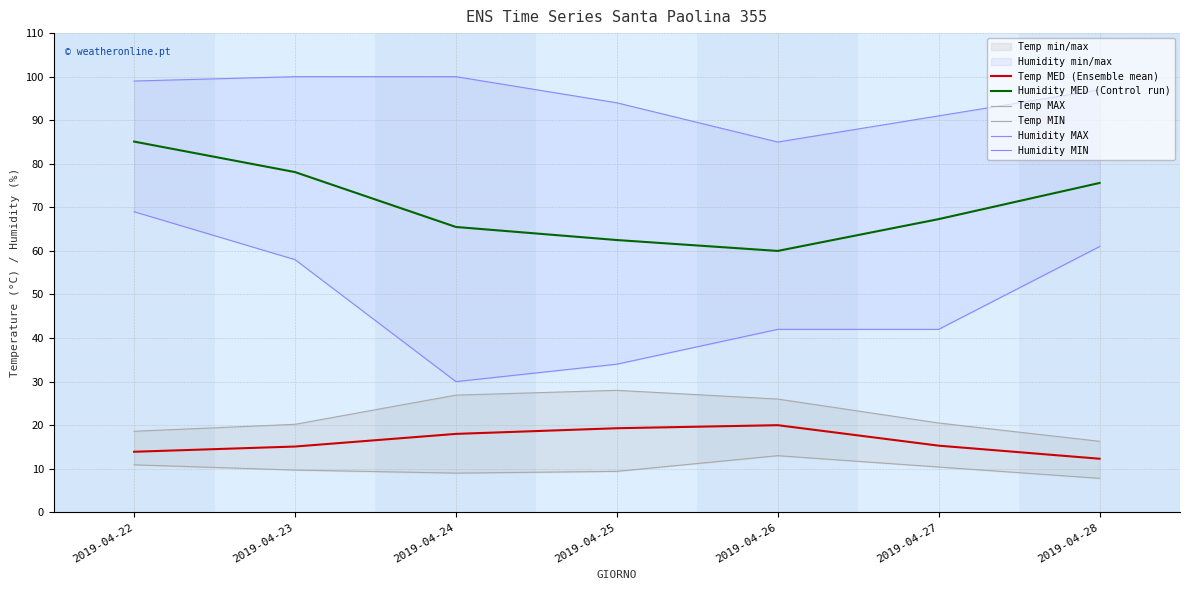

How many lines are shown in the chart?

6